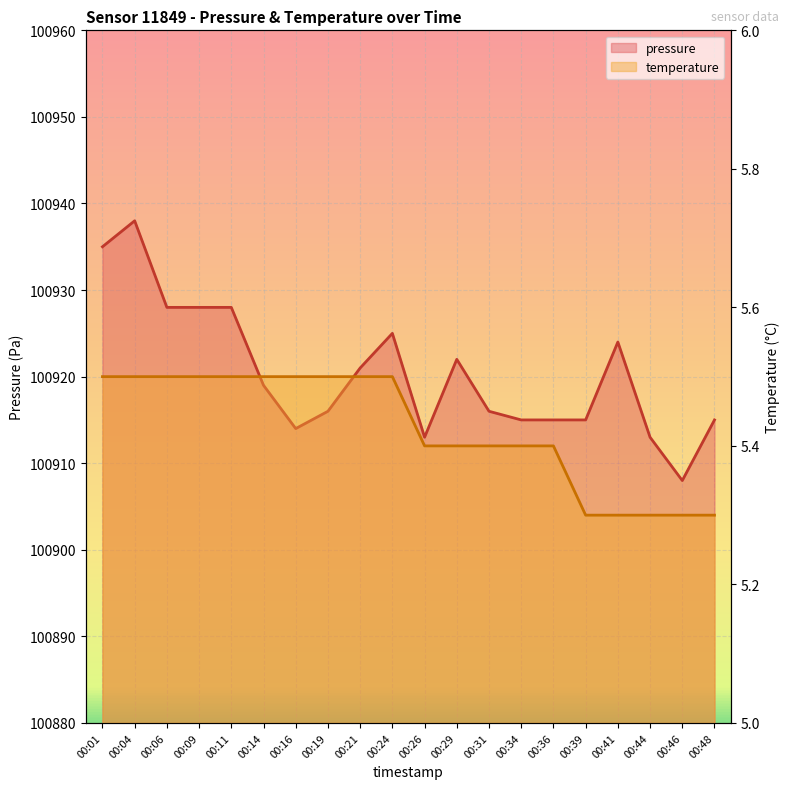

Reading right to left, transcribe all the data shown in this chart.

pressure: 100915.0	100908.0	100913.0	100924.0	100915.0	100915.0	100915.0	100916.0	100922.0	100913.0	100925.0	100921.0	100916.0	100914.0	100919.0	100928.0	100928.0	100928.0	100938.0	100935.0
temperature: 5.3	5.3	5.3	5.3	5.3	5.4	5.4	5.4	5.4	5.4	5.5	5.5	5.5	5.5	5.5	5.5	5.5	5.5	5.5	5.5